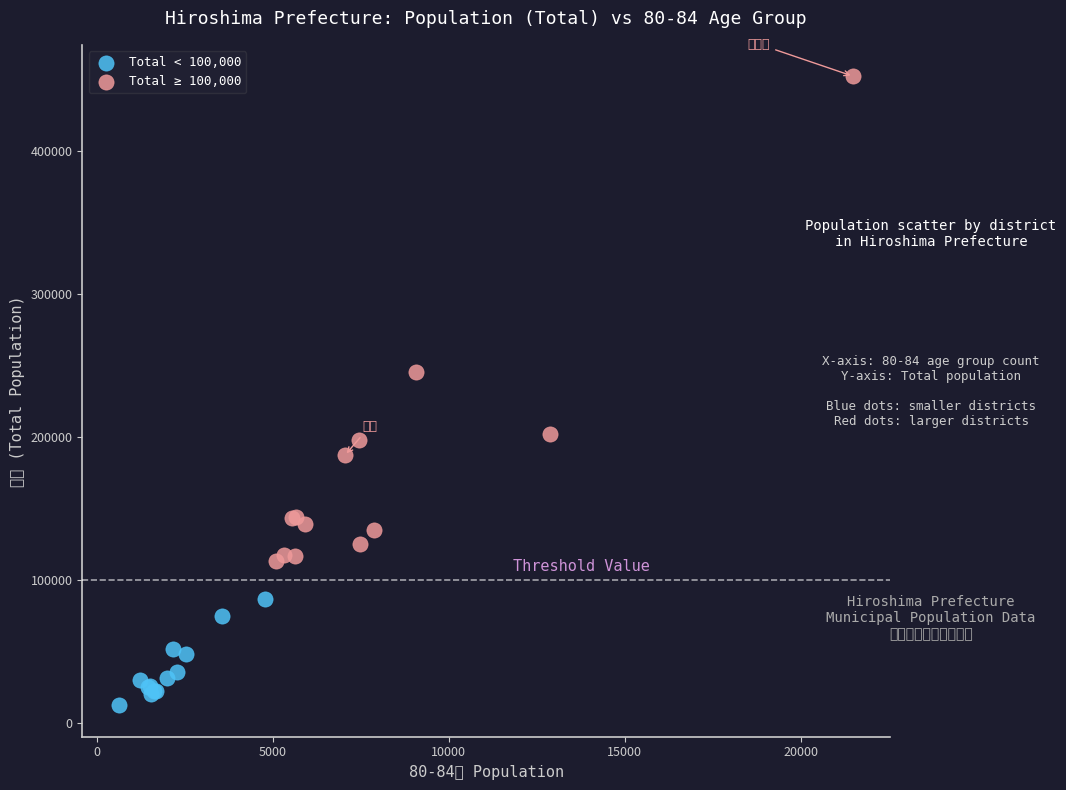

What are all the series names shown in the legend?

Total < 100,000, Total ≥ 100,000